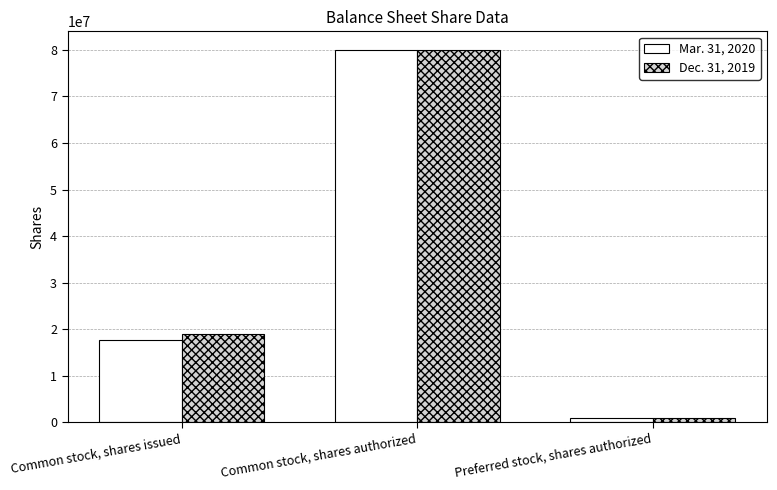

Are the bars grouped side by side (vs. stacked)?

Yes